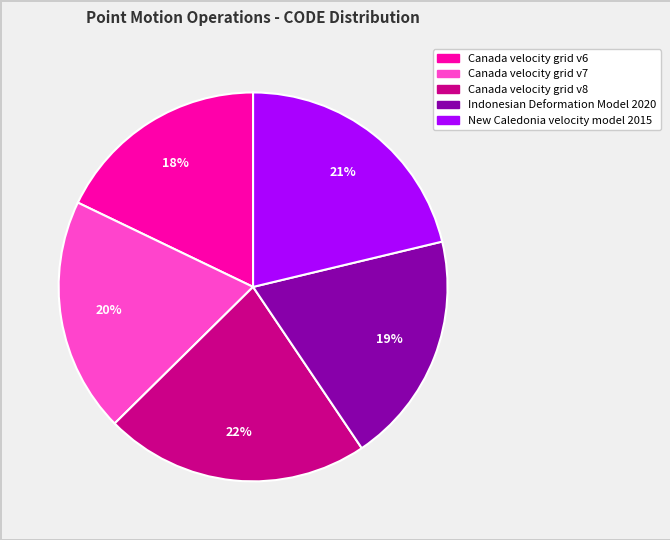

Is there any slice that represents more than half of the pie?

No